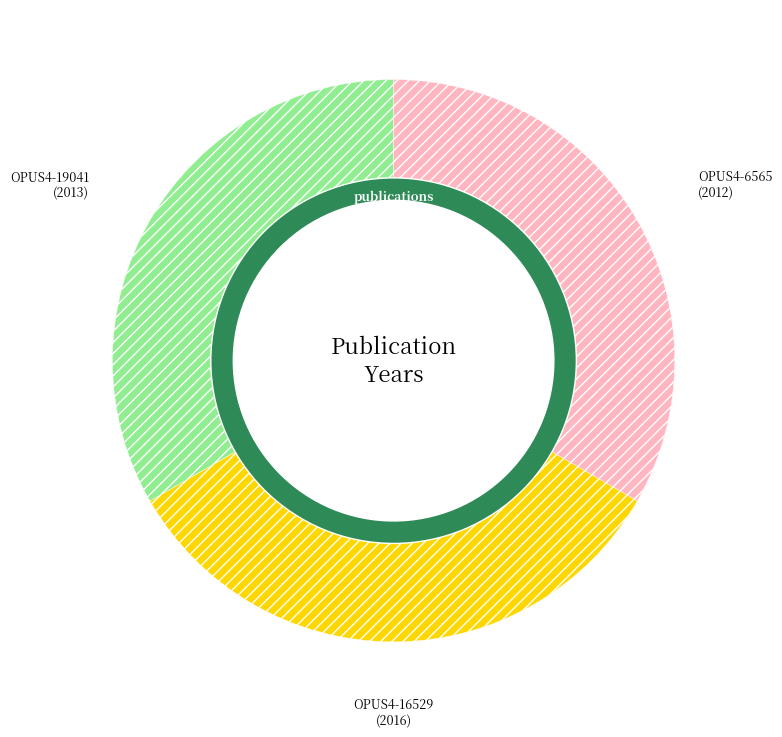

To the nearest percent, what portion does OPUS4-16529 represent?

33%